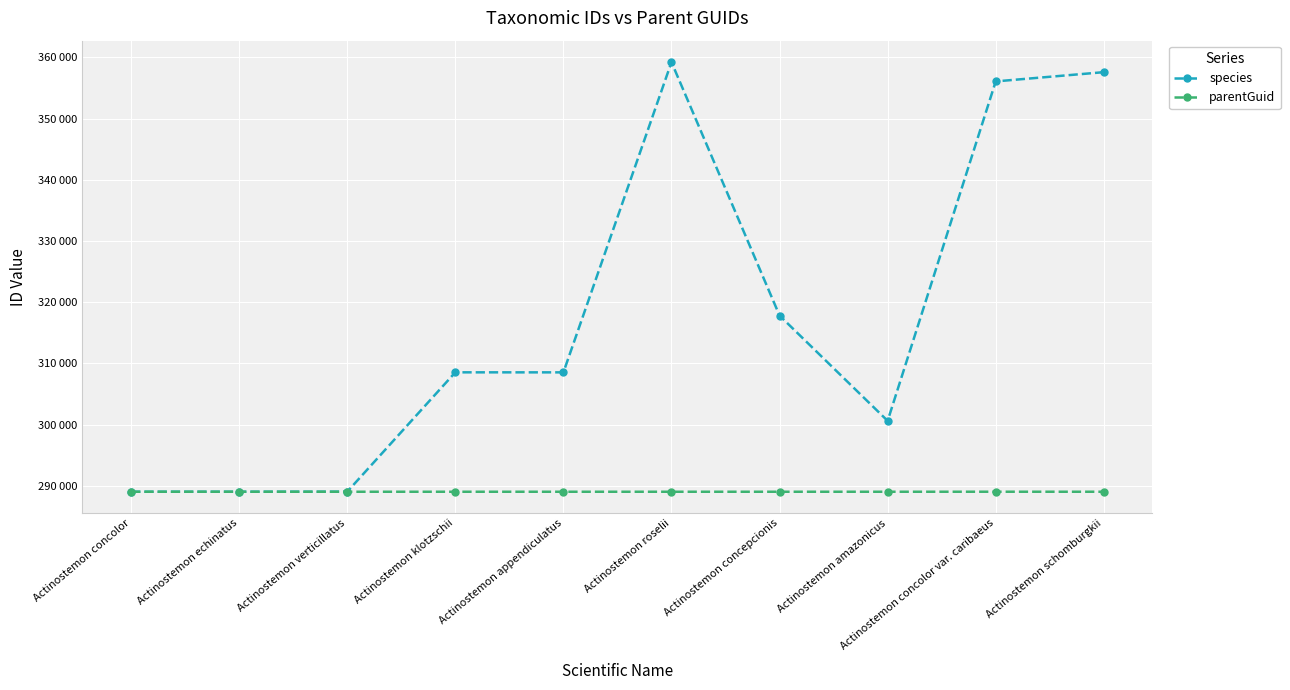

What is the maximum value shown in the chart?

359214